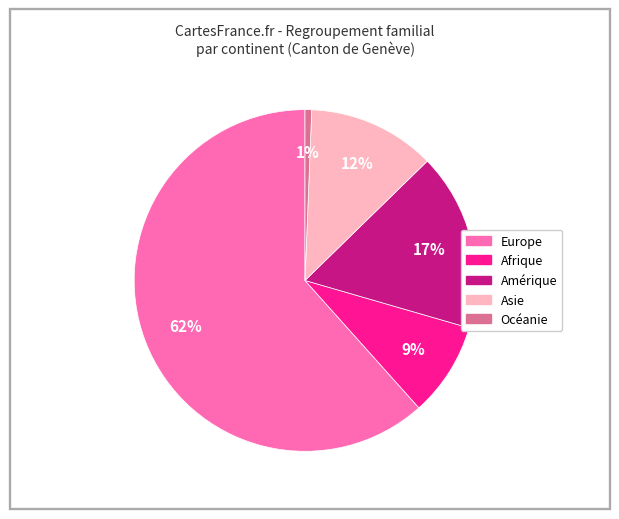

Which has a higher value, Asie or Europe?

Europe